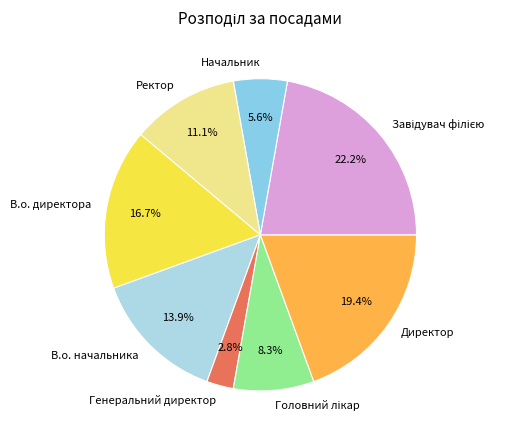

Combined, do Генеральний директор and Директор account for over 50%?

No